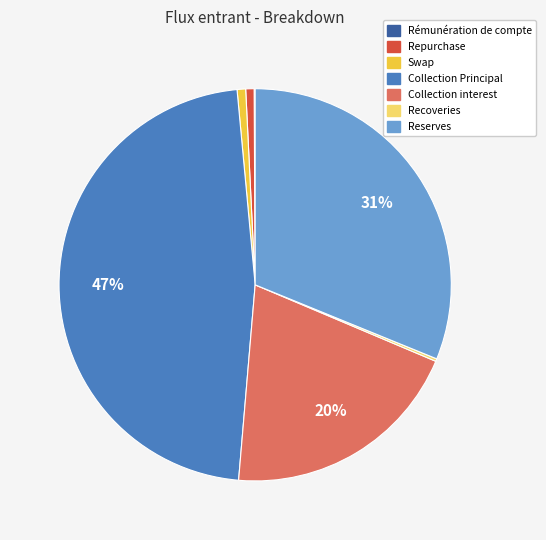

True or false: Reserves accounts for 38% of the total.

False